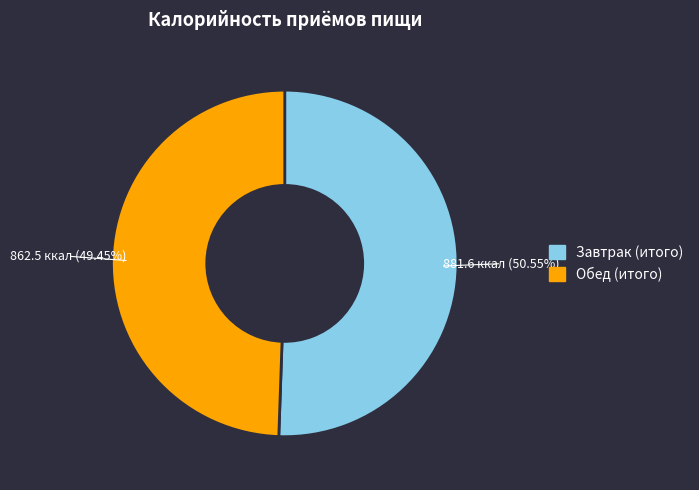

To the nearest percent, what is the difference between the Обед (итого) and Завтрак (итого) slice percentages?

1%